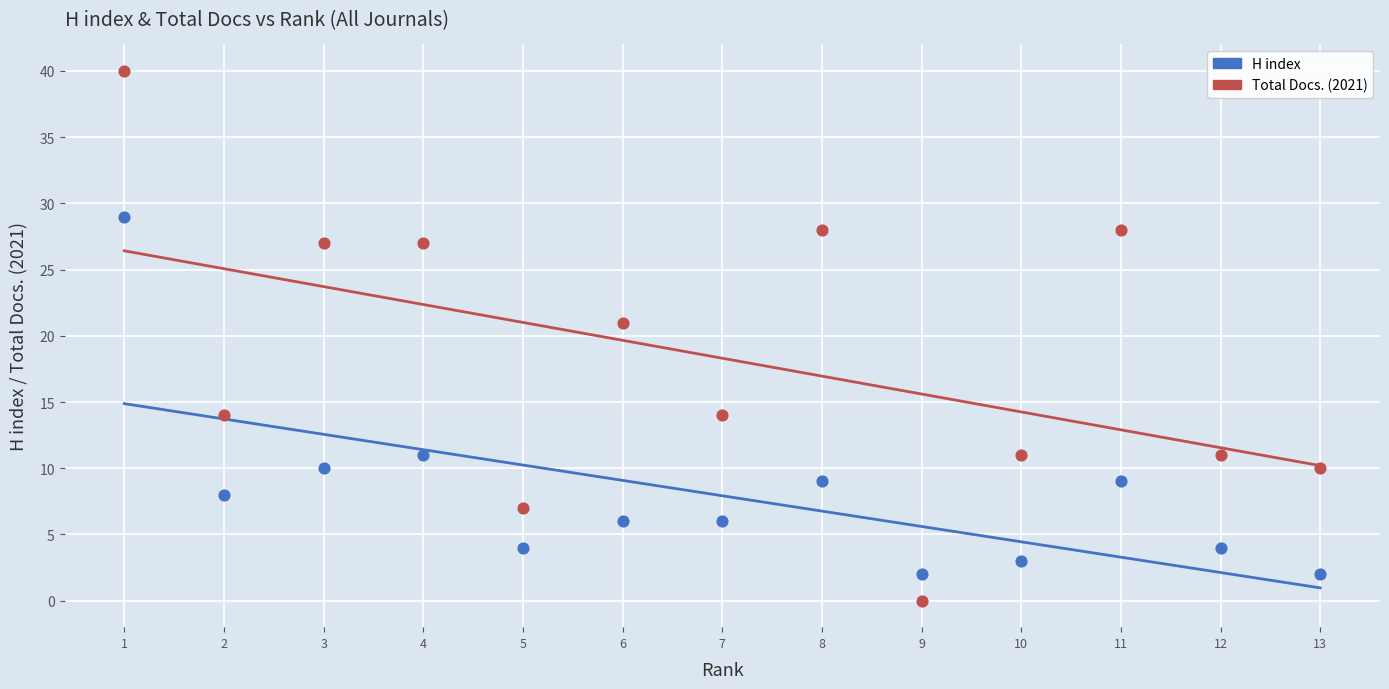

Which series reaches the minimum Y coordinate?

Total Docs. (2021)